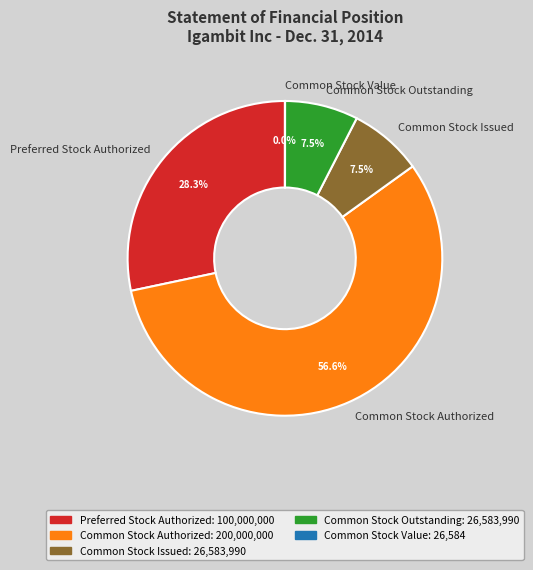

Approximately how many times larger is the value at Common Stock Outstanding compared to Common Stock Issued?

1.0